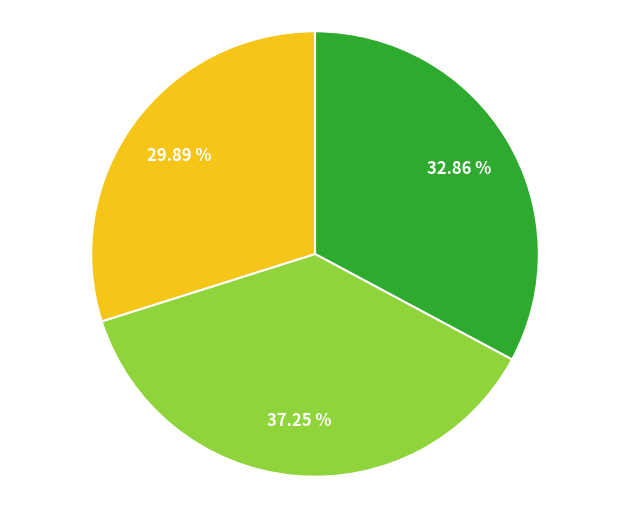

Is there a majority slice in this chart?

No